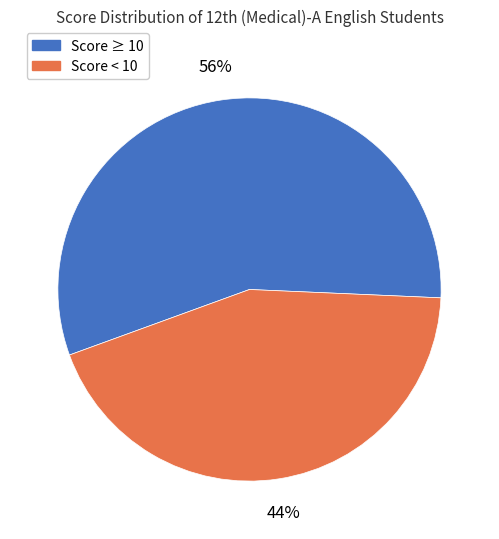

How many segments does this pie chart have?

2